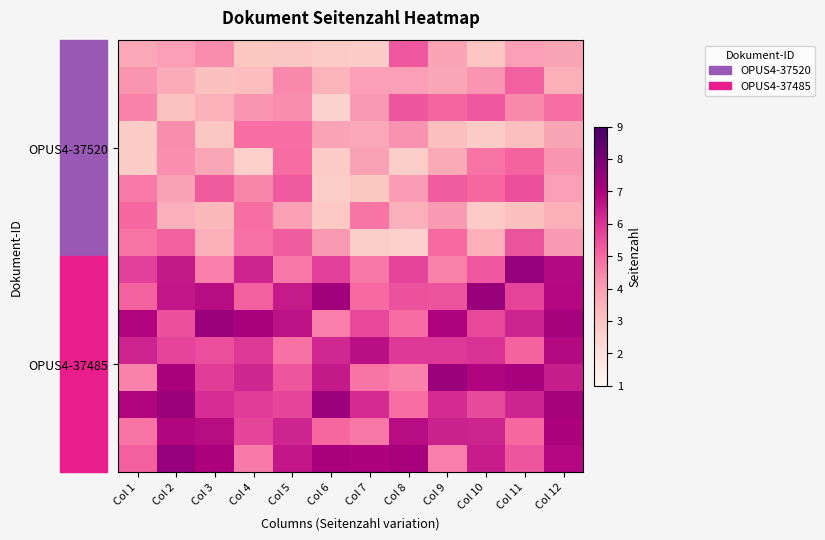

What is the spread (max minus min) of values at Col 5?

3.8